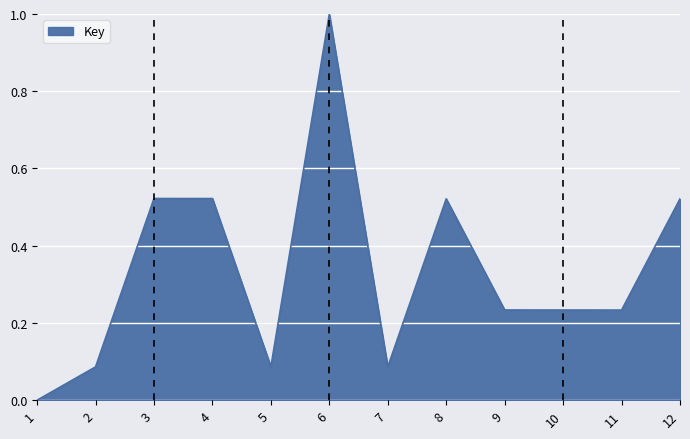

What is the sum of all values?

4.0